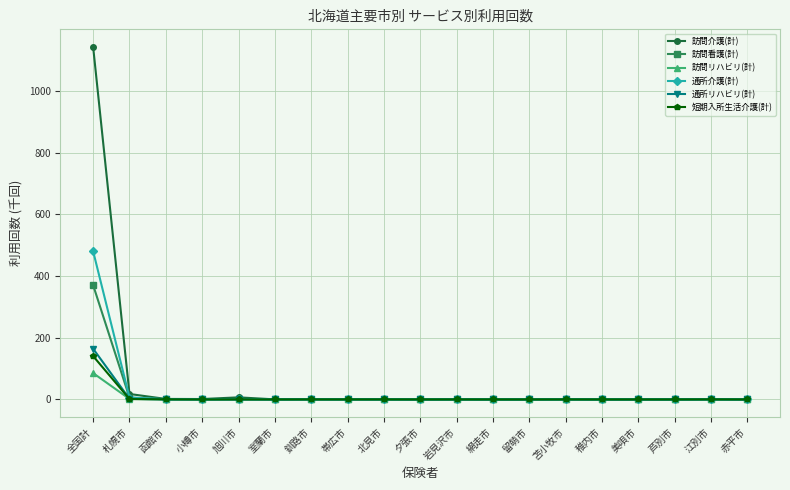

True or false: 訪問介護(計) has more than 2 points higher than both neighbors.

True